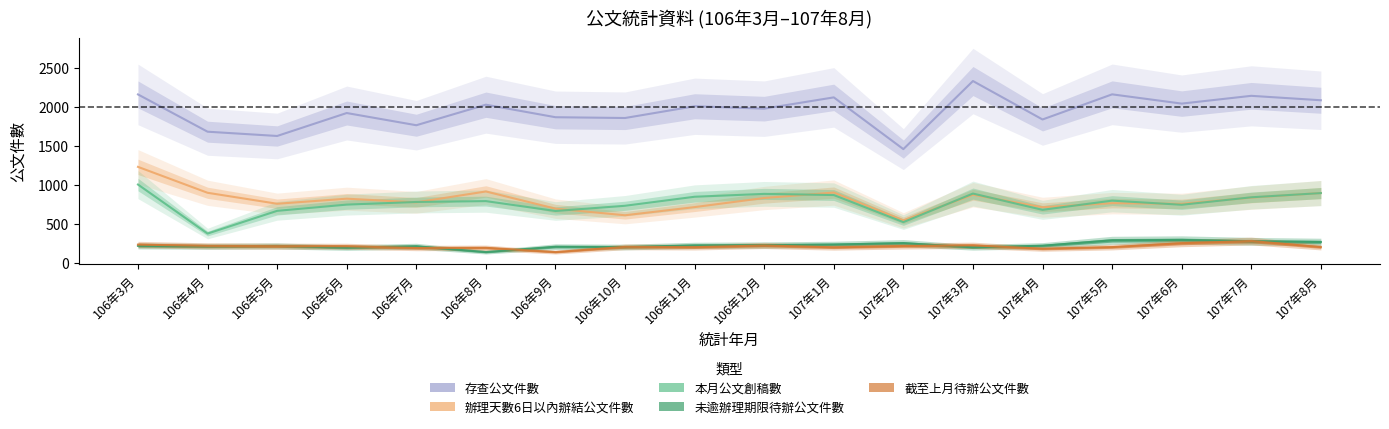

Is the value of 本月公文創稿數 at 106年6月 greater than the value of 辦理天數6日以內辦結公文件數 at 107年7月?

No